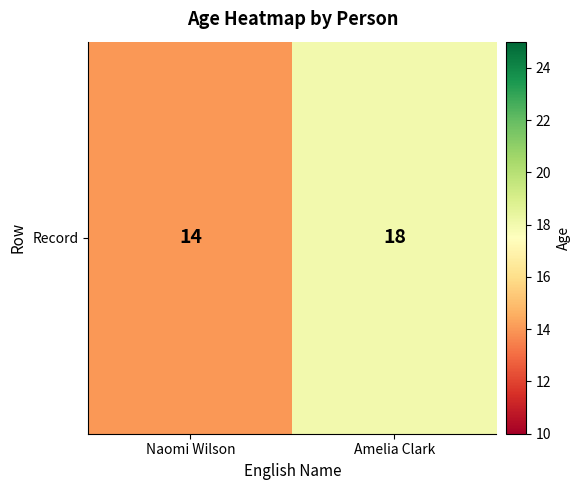

True or false: the data shows 27 at Amelia Clark.

False